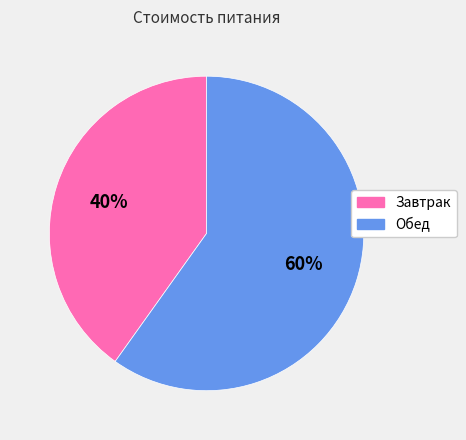

How many segments does this pie chart have?

2